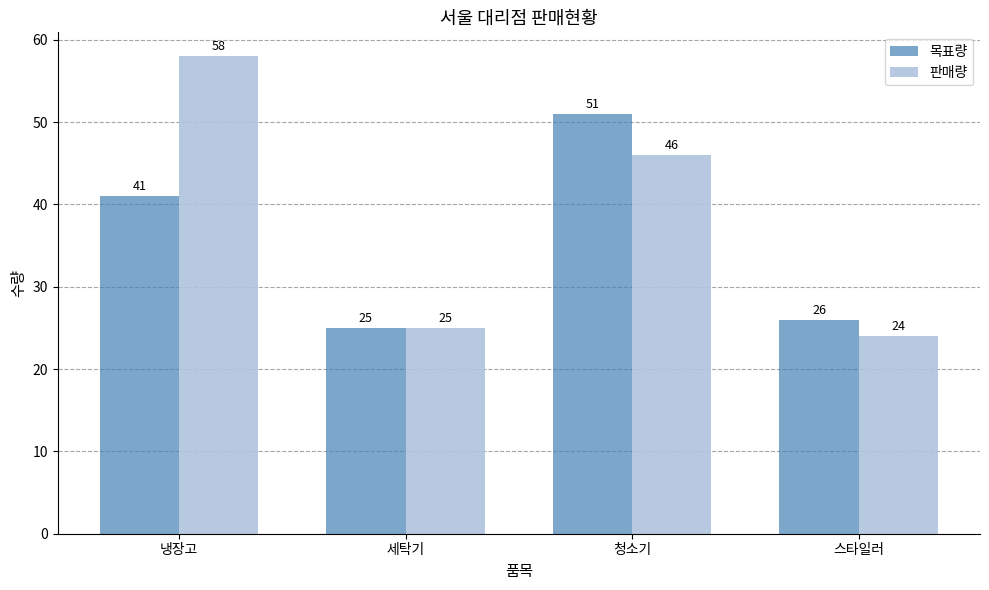

What are all the series names shown in the legend?

목표량, 판매량